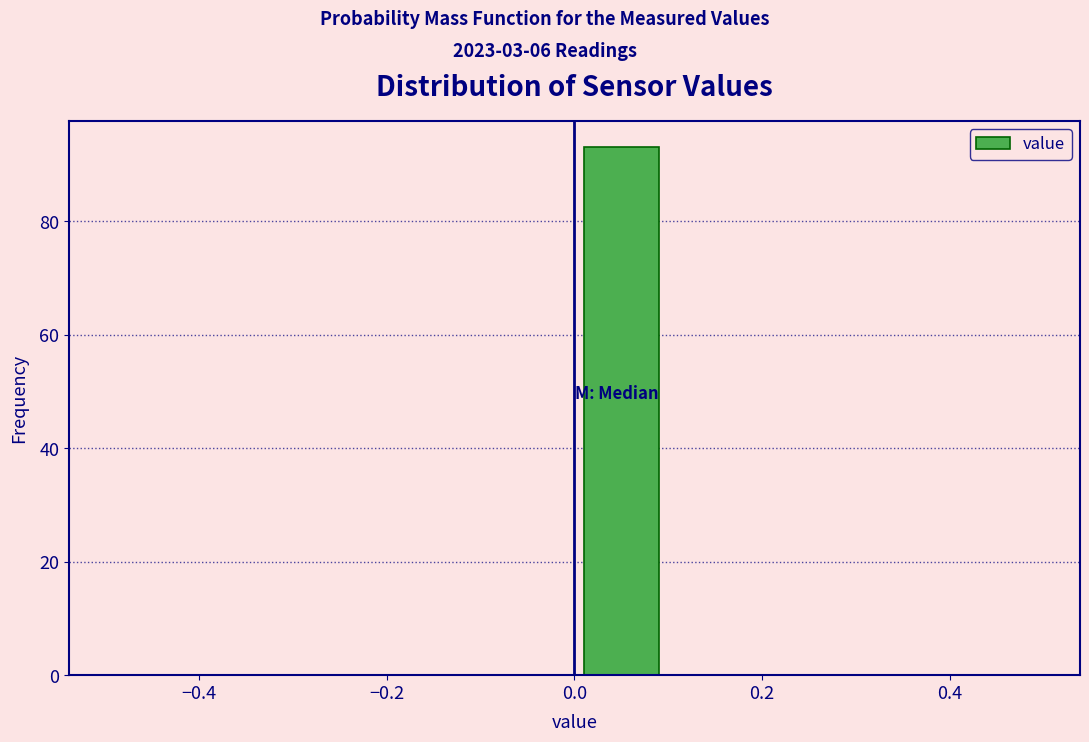

What is the height of the bar covering 0.0 to 0.1 on the x-axis? The values are not printed on the chart, so give them approximately, as read against the axis.

94